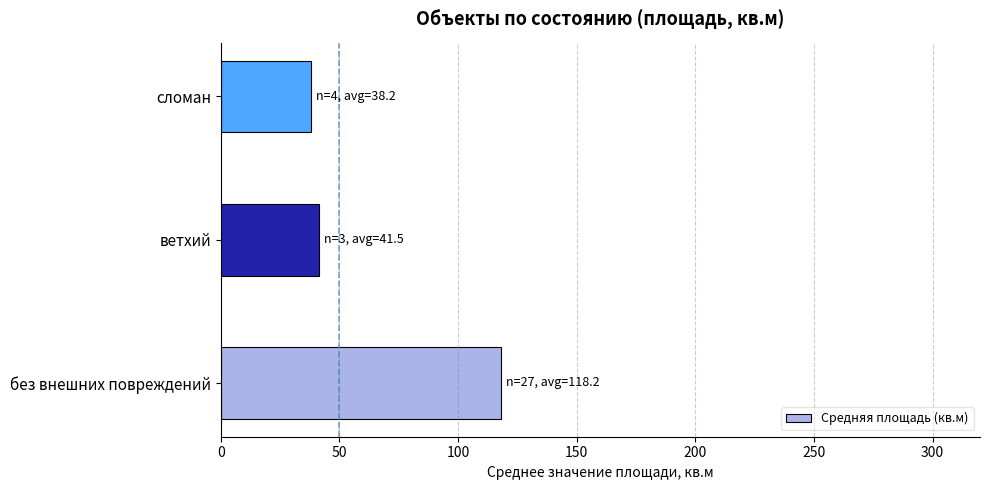

The chart shows a value of 118.2 at без внешних повреждений. True or false?

True